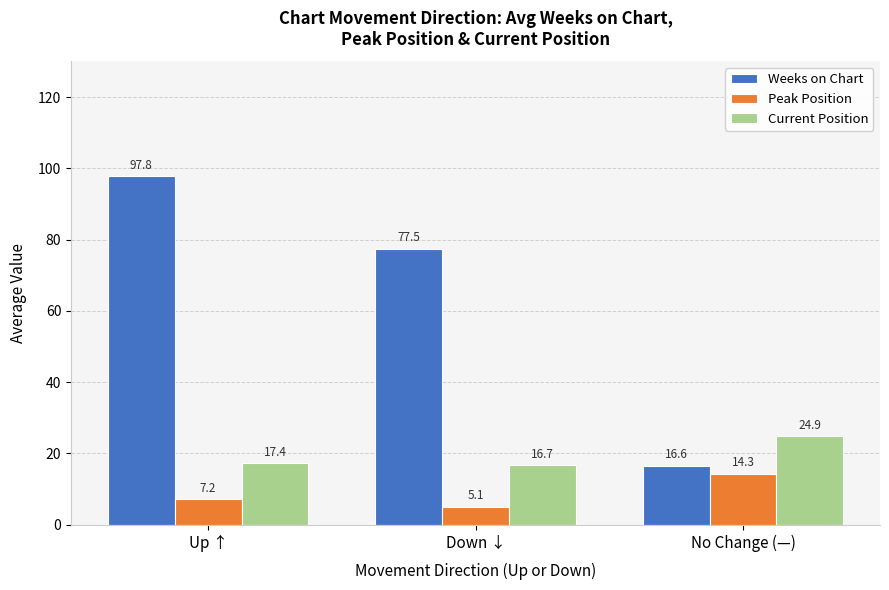

Which series has the largest total across all categories?

Weeks on Chart